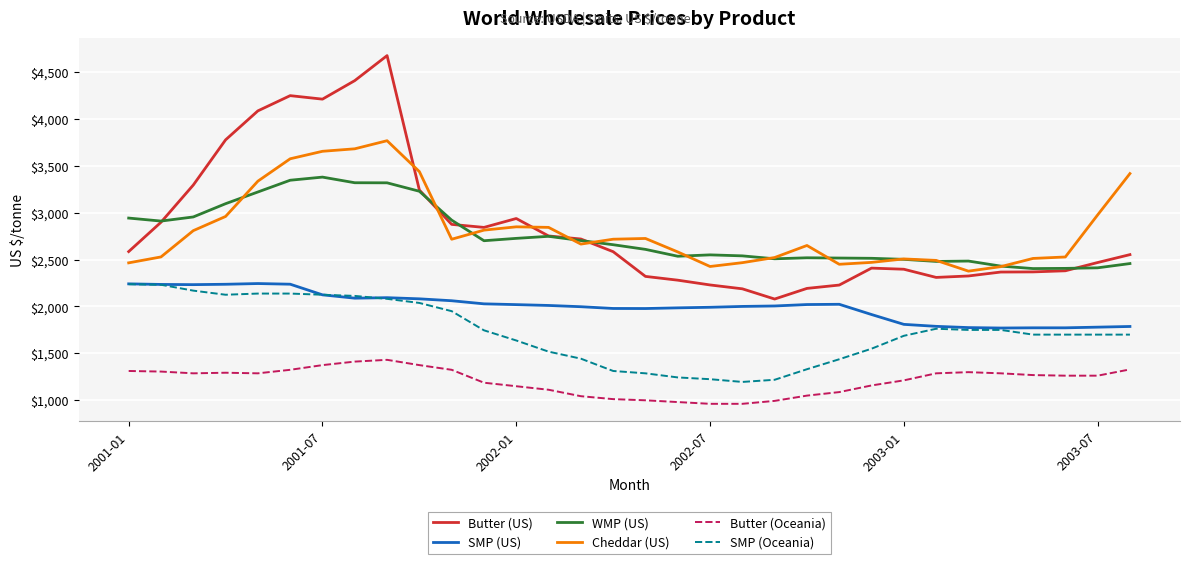

True or false: WMP (US) and SMP (Oceania) intersect in this chart.

False